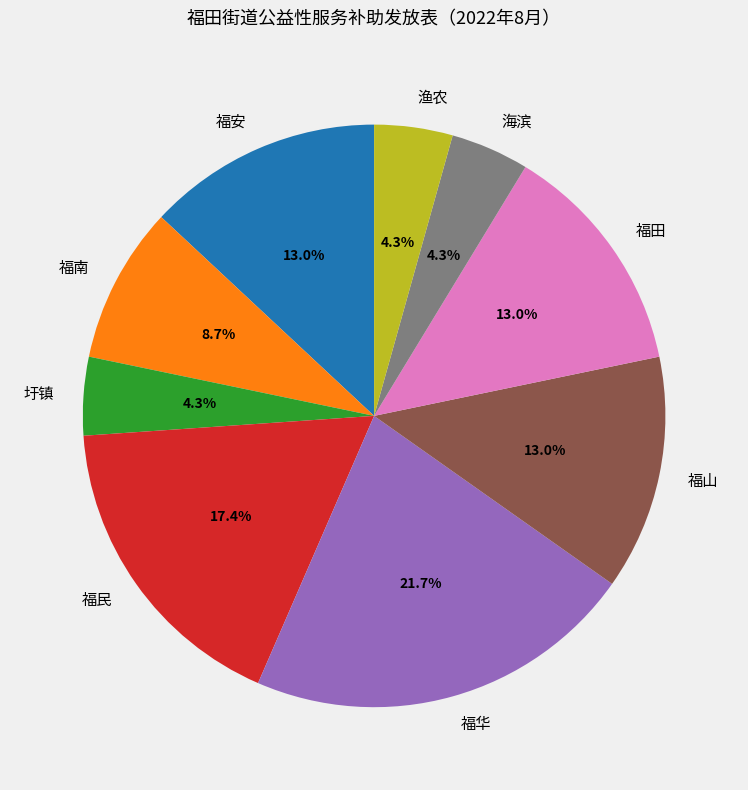

What is the ratio of the value at 福山 to the value at 圩镇?

3.0